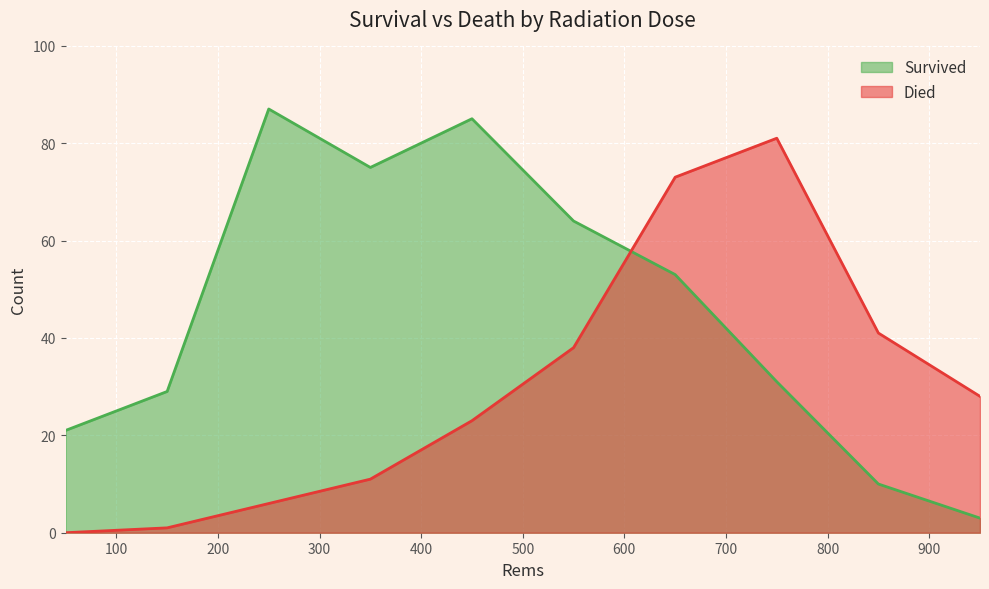

Between which two adjacent categories do Survived and Died first intersect?

550 and 650